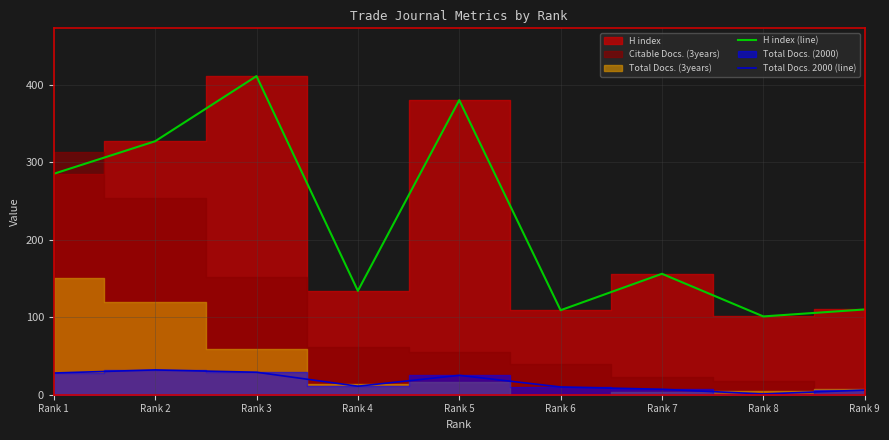

How many interior local valleys does the H index (line) series have?

3